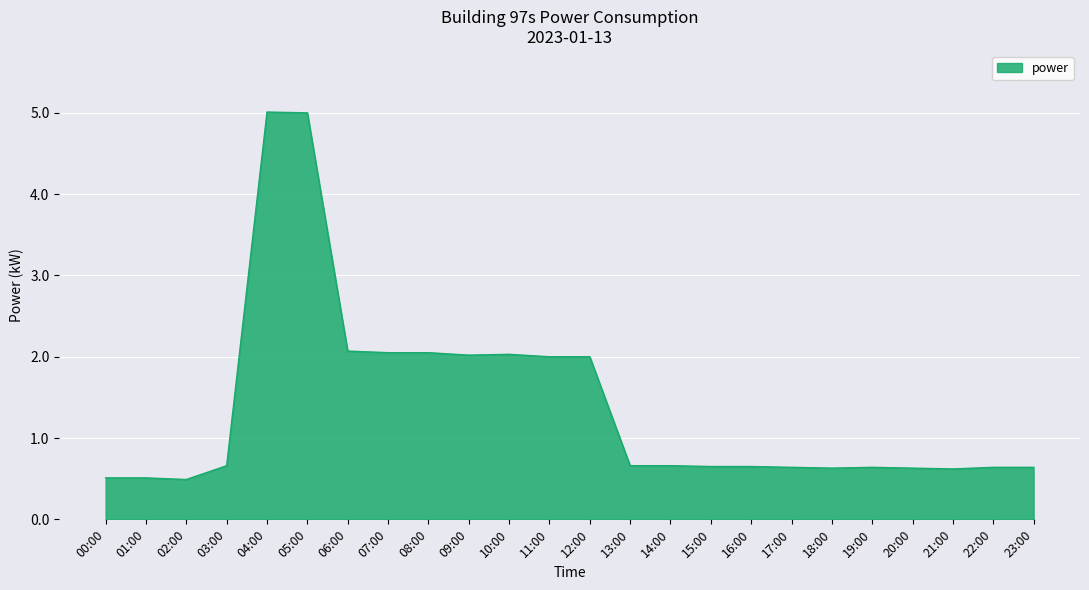

What is the change in value from 12:00 to 17:00?

-1.4